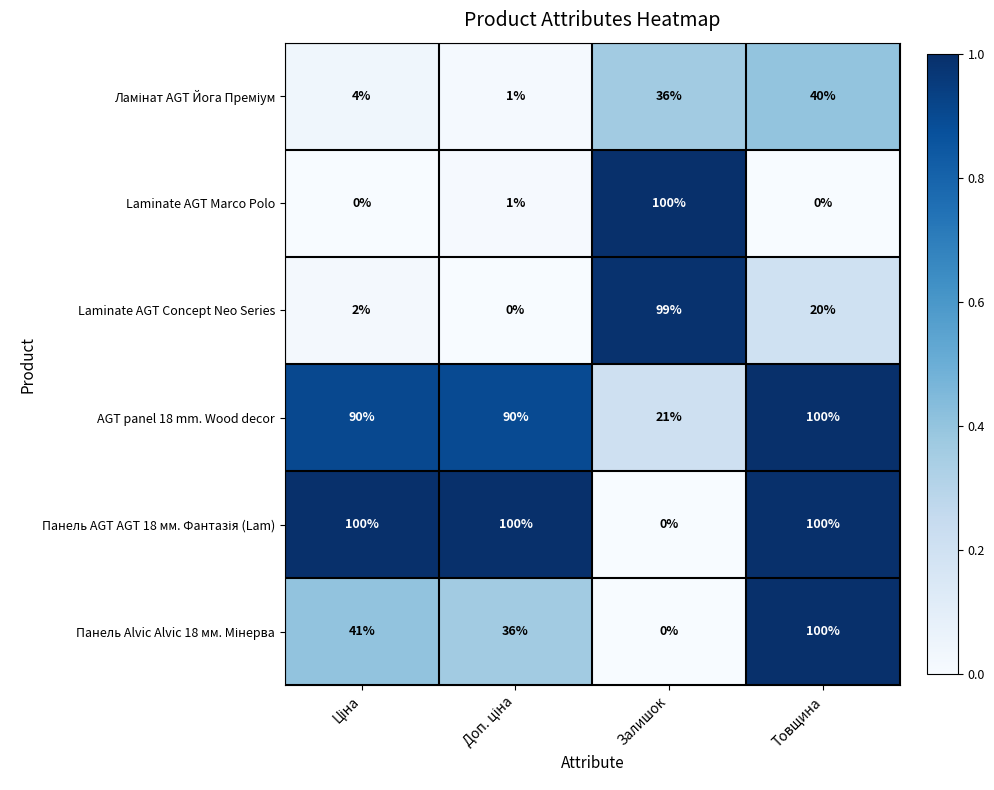

Which category has the highest value in the AGT panel 18 mm. Wood decor series?

Товщина